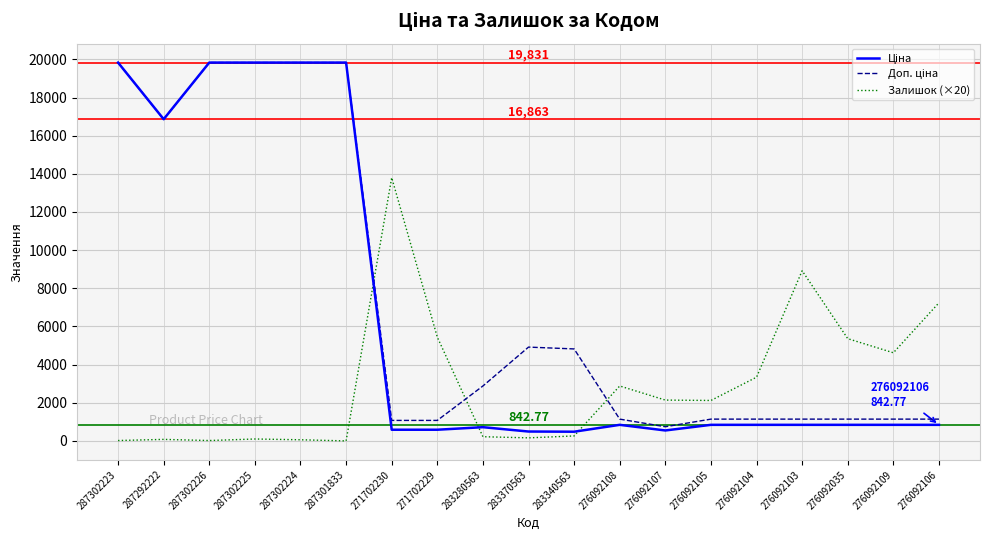

How many lines are shown in the chart?

3